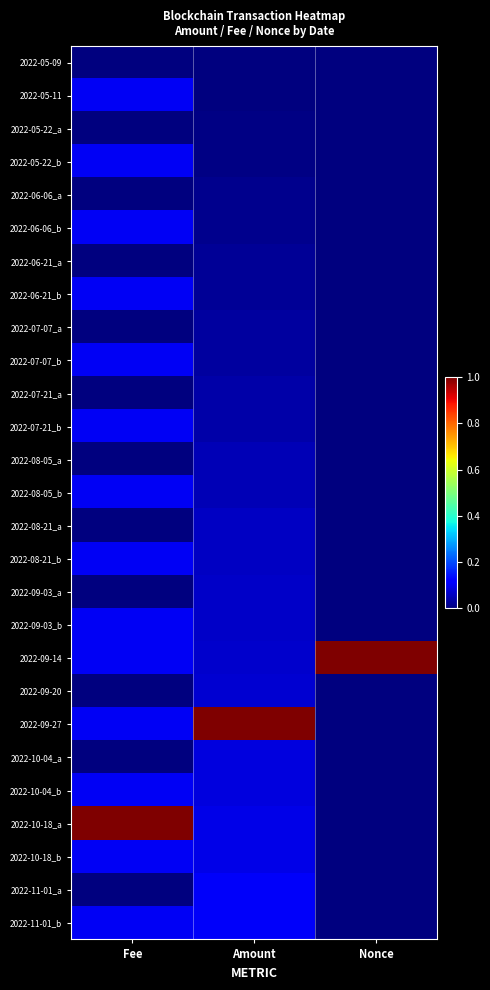

At which category is the sum across all series the highest?

Fee